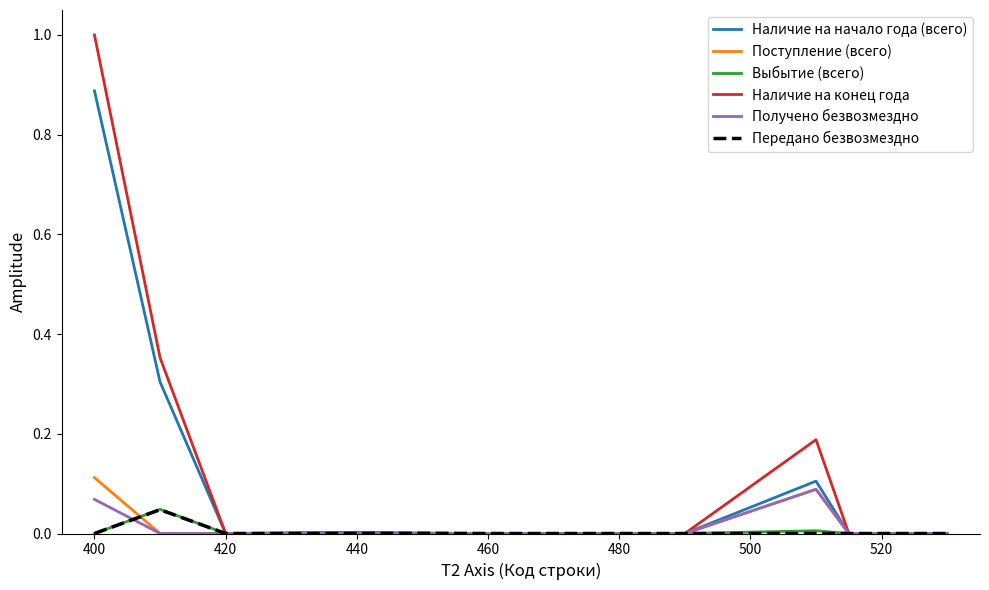

Which series has the largest range (max minus min)?

Наличие на конец года